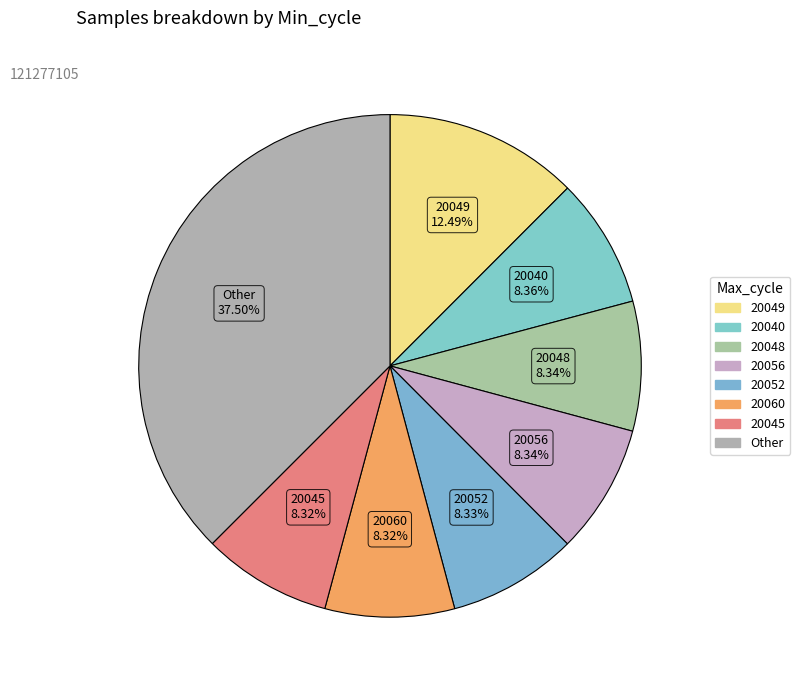

How many segments does this pie chart have?

8